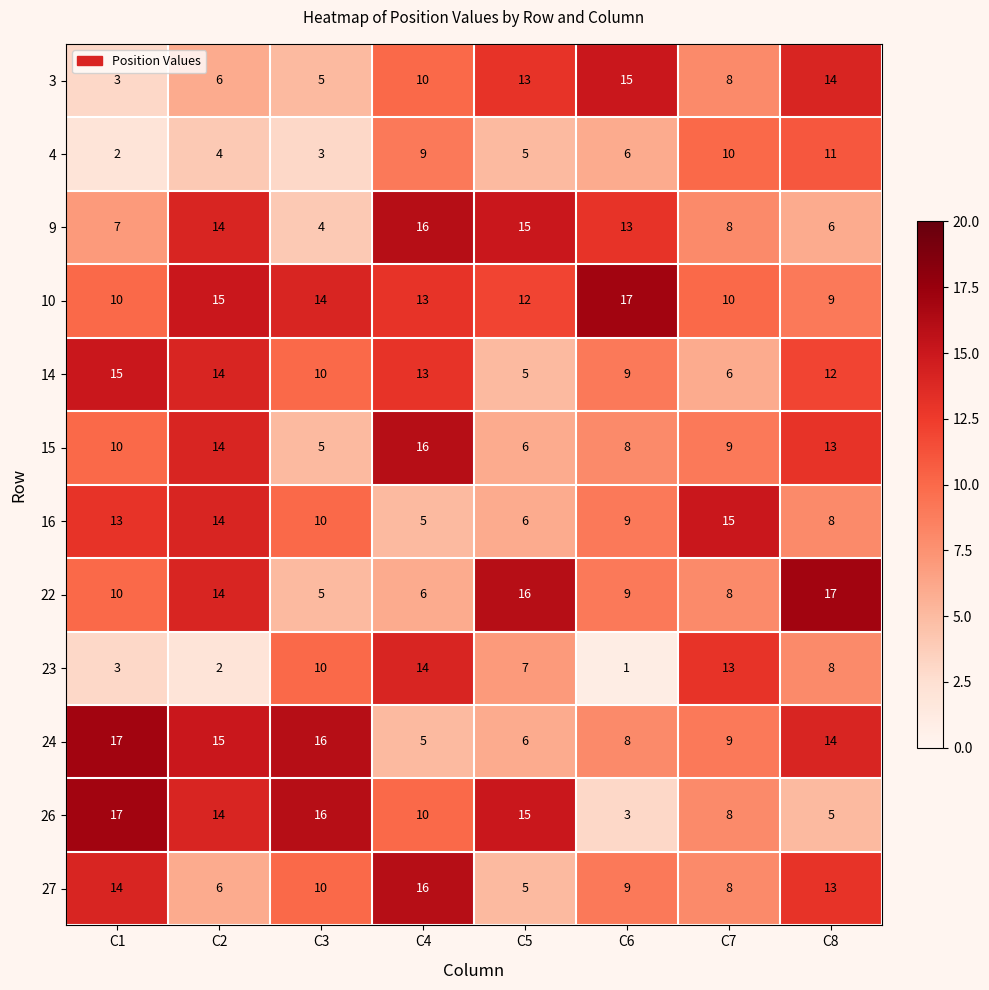

At how many categories does at least one series exceed 8?

8